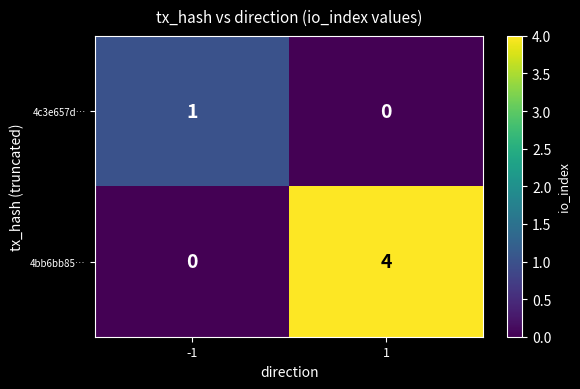

At 1, list the series in order from largest to smallest.

4bb6bb85…, 4c3e657d…